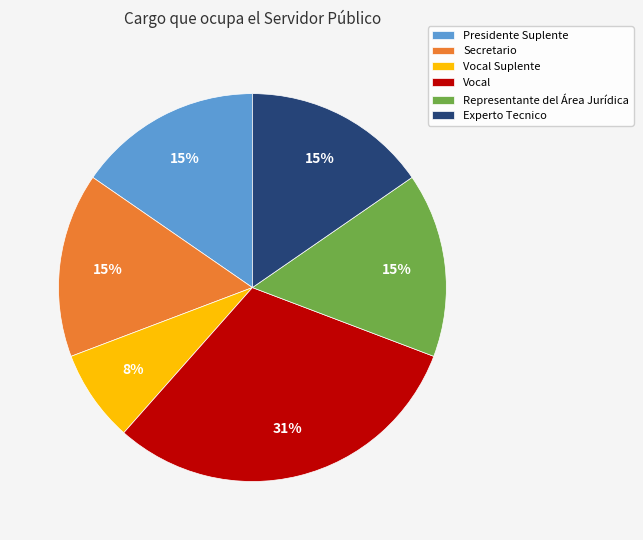

How many segments does this pie chart have?

6